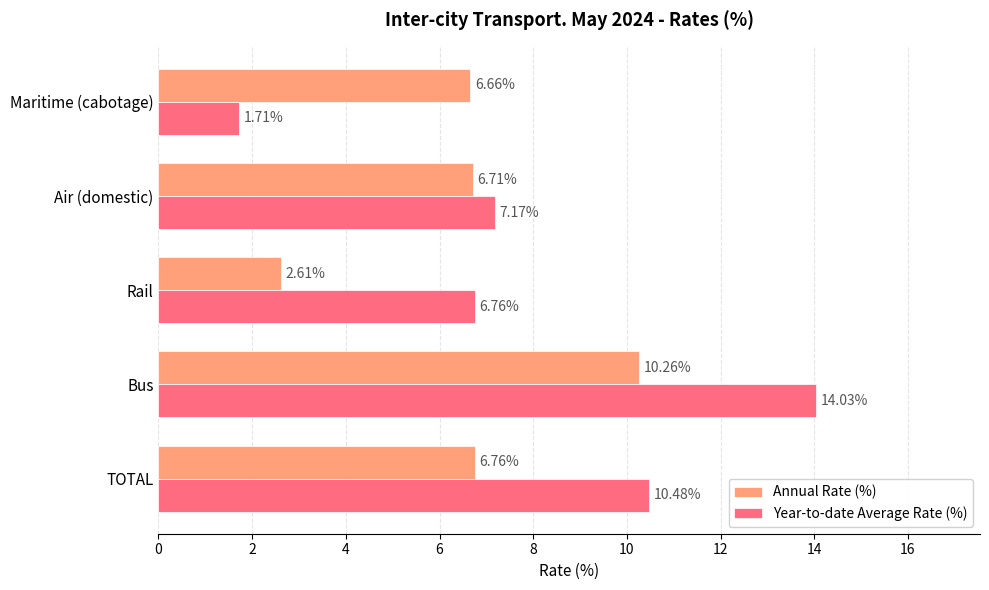

At which label is Annual Rate (%) closest to 6?

Maritime (cabotage)